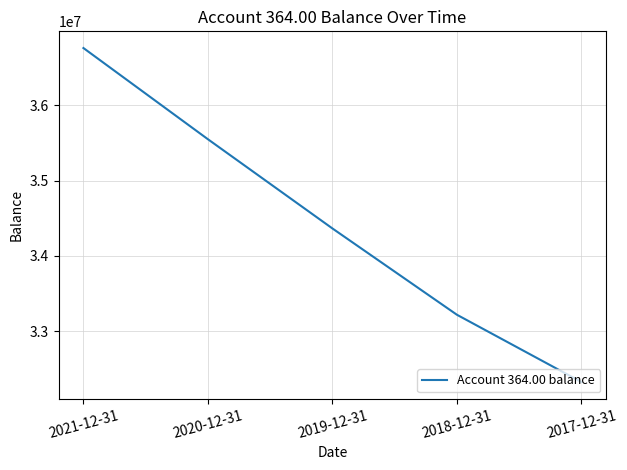

What is the difference between the values at 2021-12-31 and 2018-12-31?

3537810.3